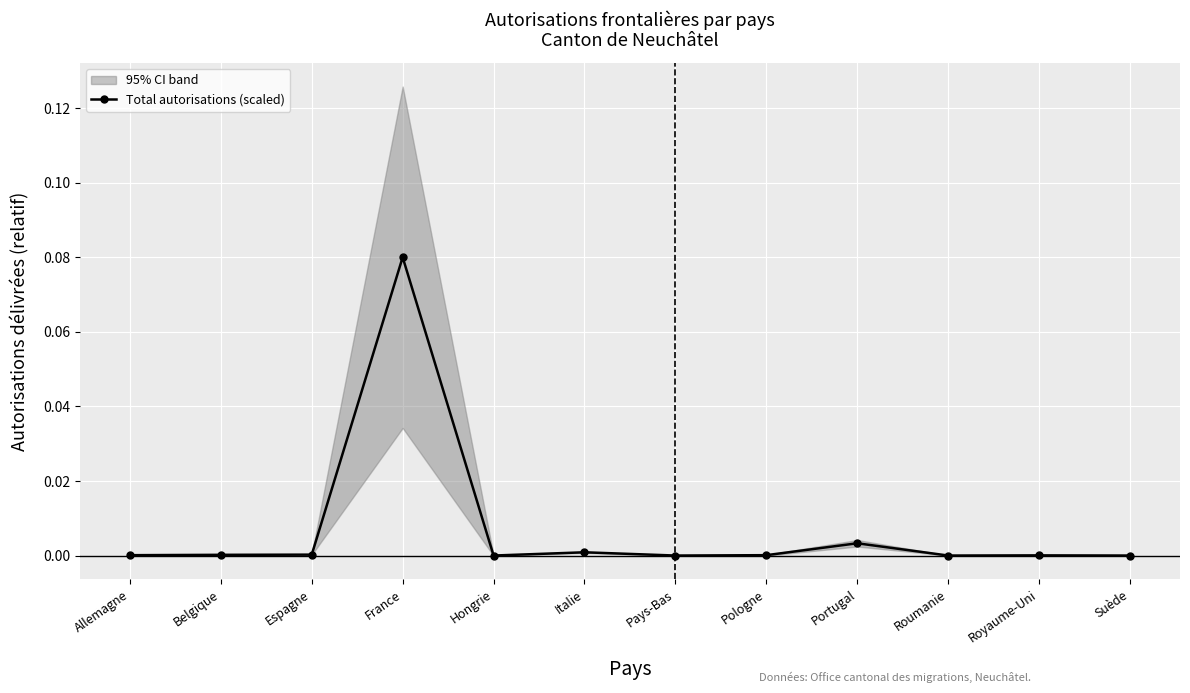

What position from the left is Italie?

6